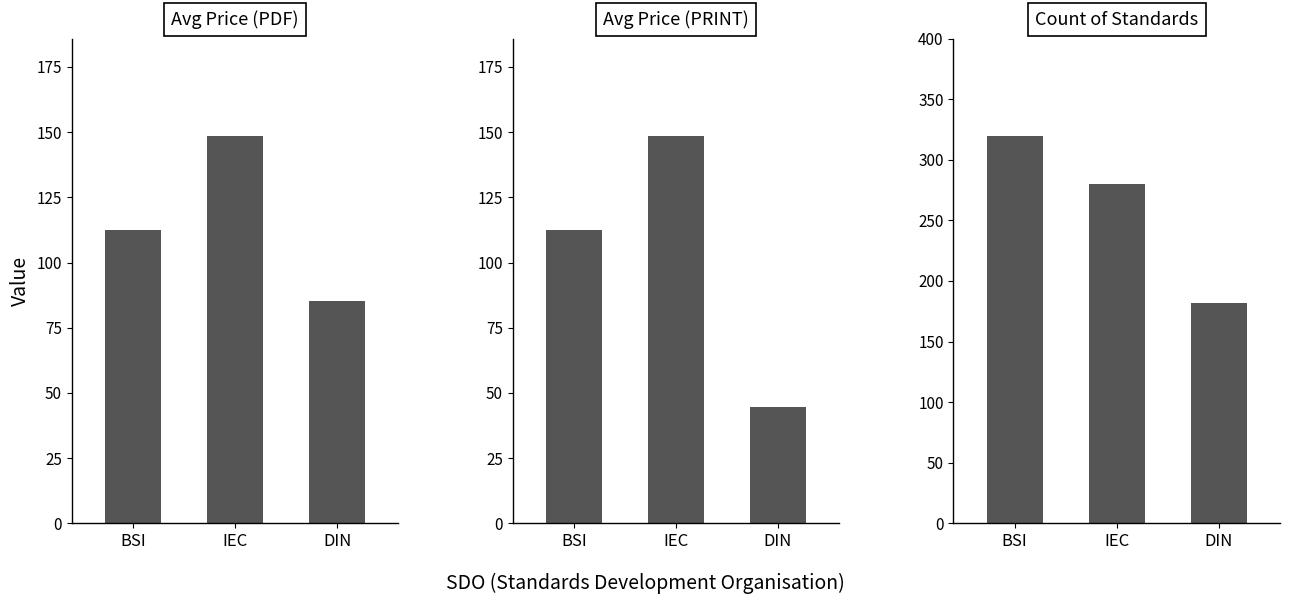

Are the bars horizontal?

No